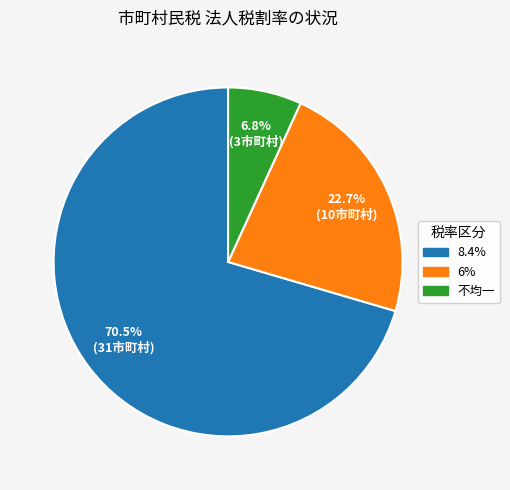

Is there a majority slice in this chart?

Yes